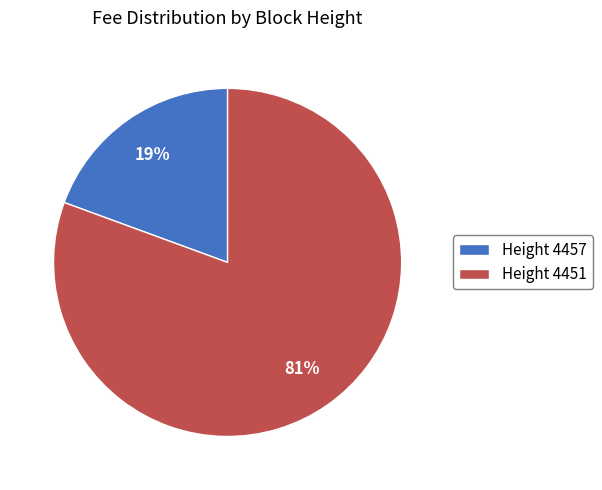

What is the largest slice in the pie chart?

Height 4451